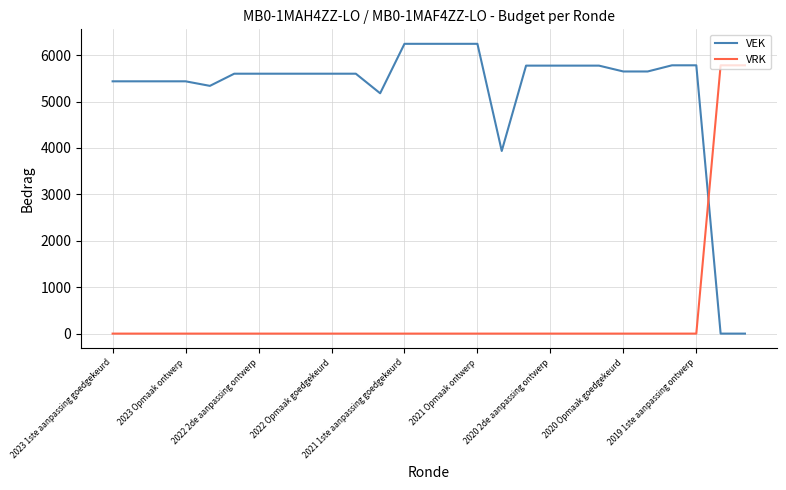

What is the difference between the maximum and minimum values in the VRK series?

5782